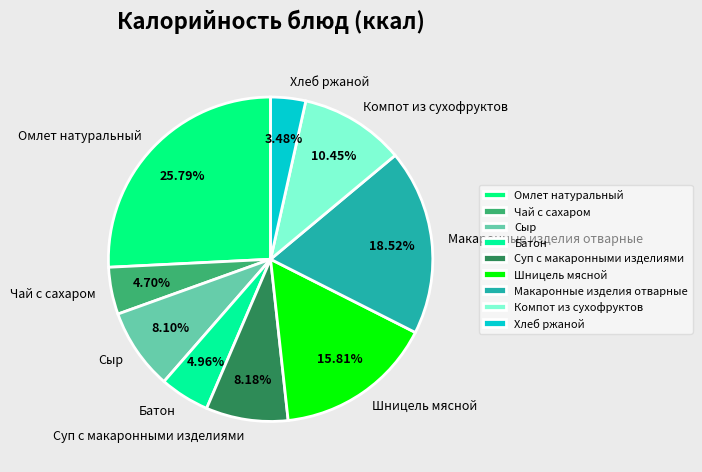

Is there a majority slice in this chart?

No